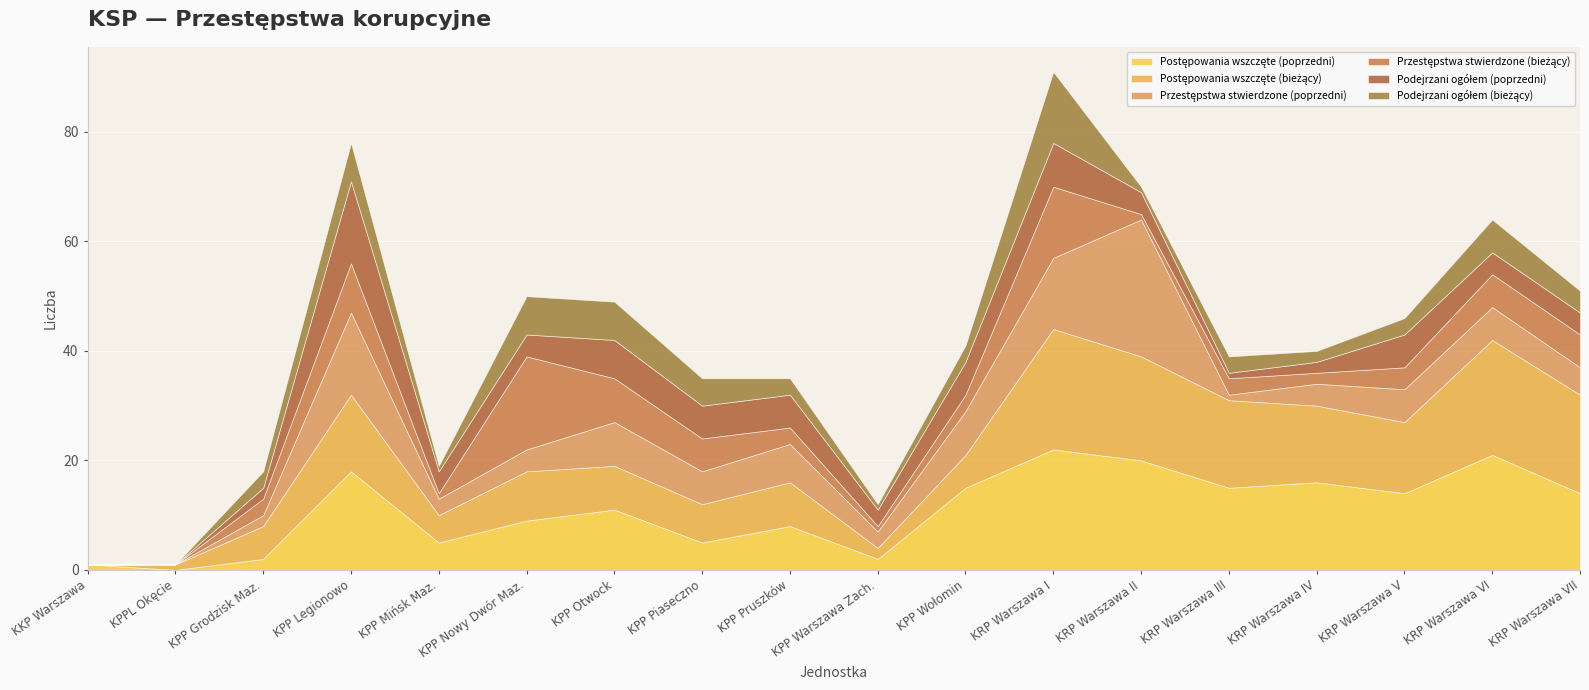

Which series has the largest total across all categories?

Postępowania wszczęte (poprzedni)